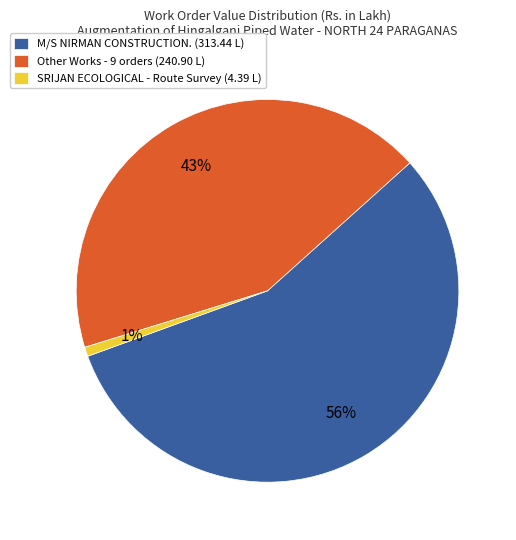

To the nearest percent, what is the average slice percentage?

33%